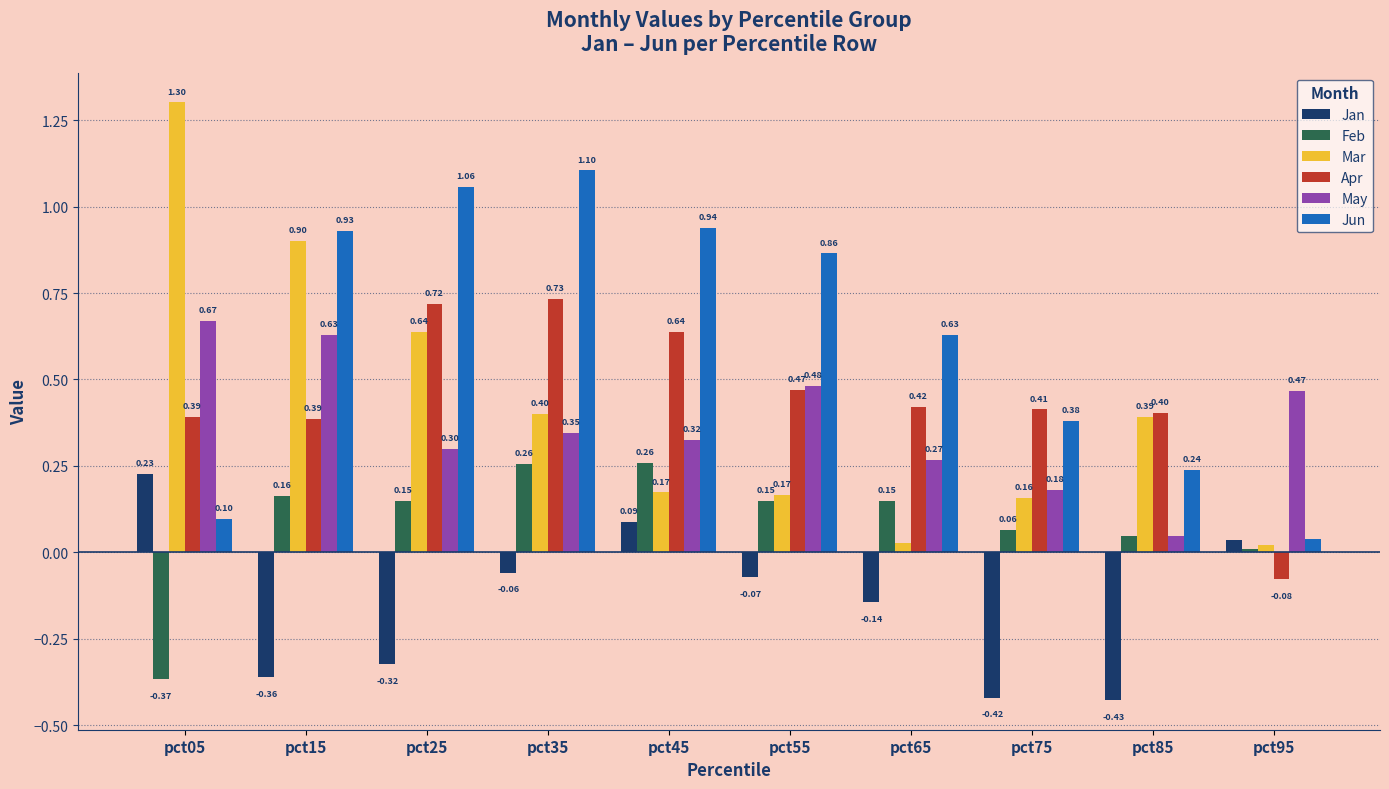

What is the difference between the Apr values at pct75 and pct25?

0.3